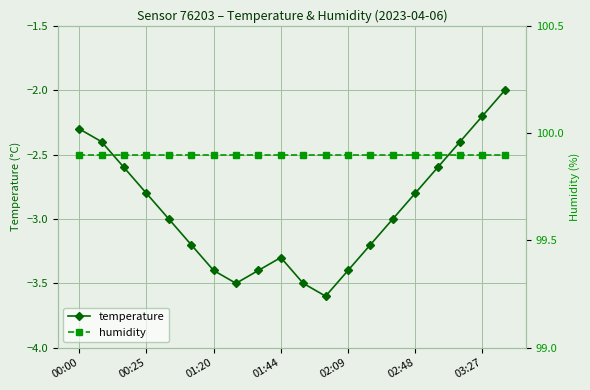

At how many categories does at least one series exceed 43?

20